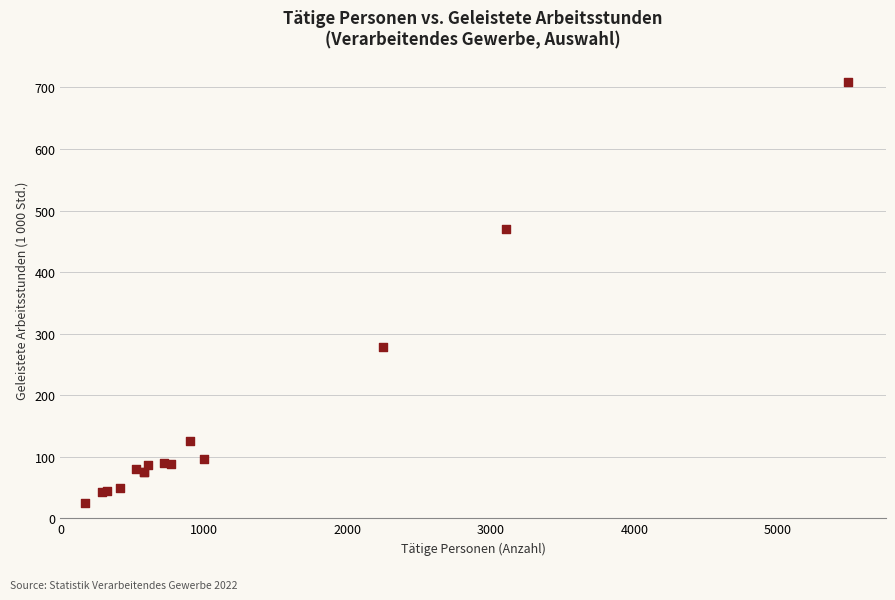

What Y value in the scatter plot is closest to 366?

277.7